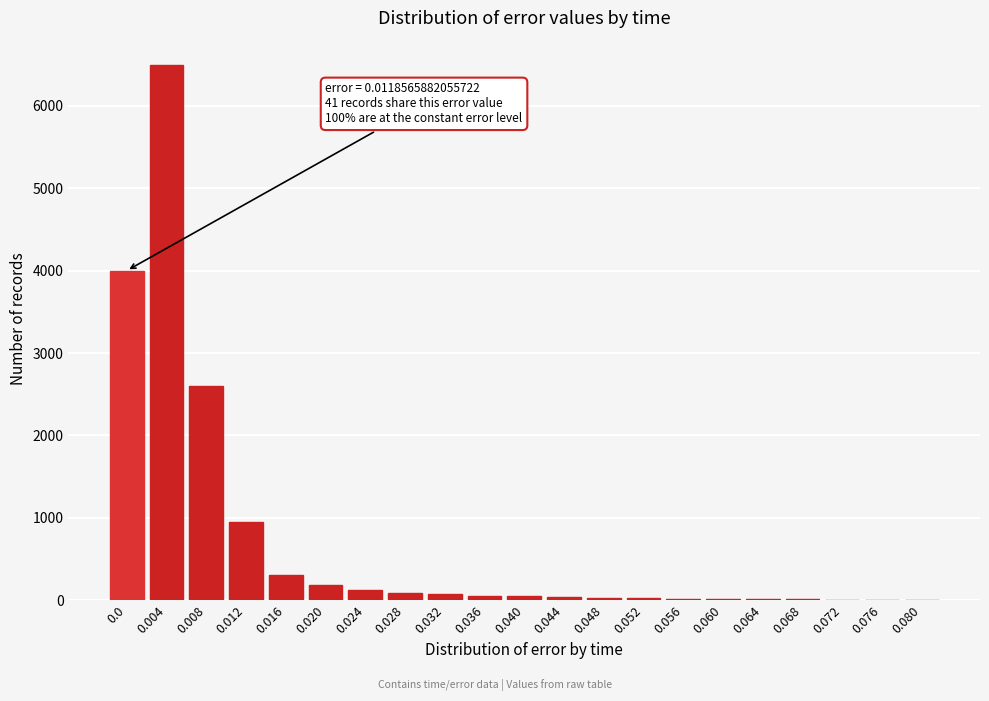

What is the sum of all values?

15081